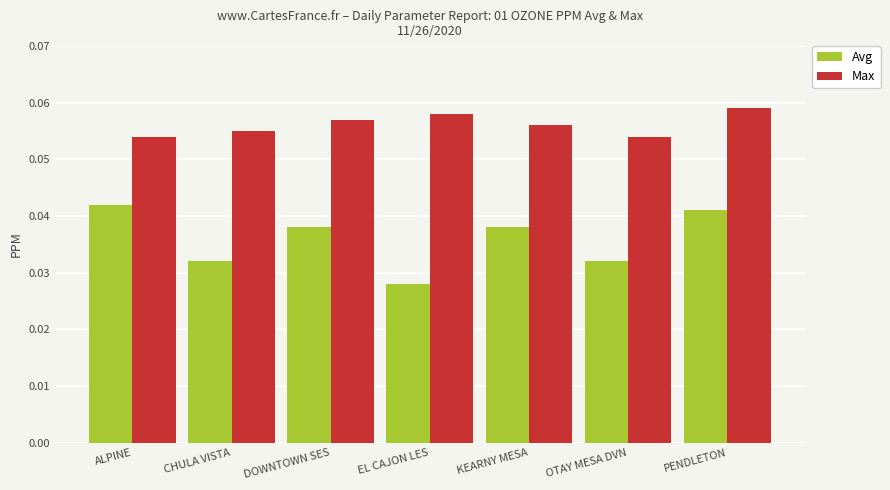

How many categories are shown in the chart?

7